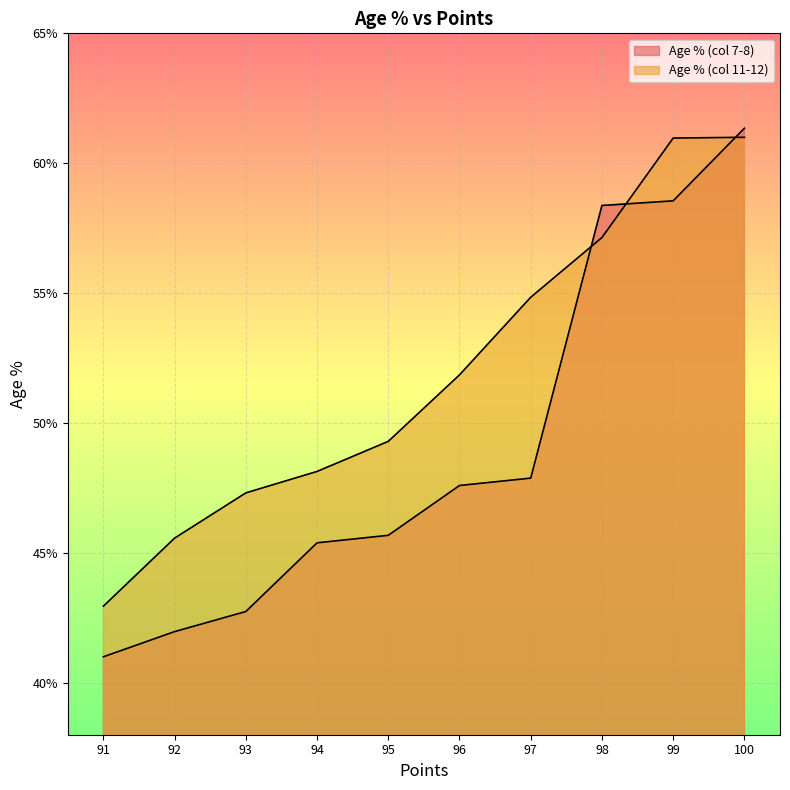

Which label corresponds to the smallest value in the chart?

91